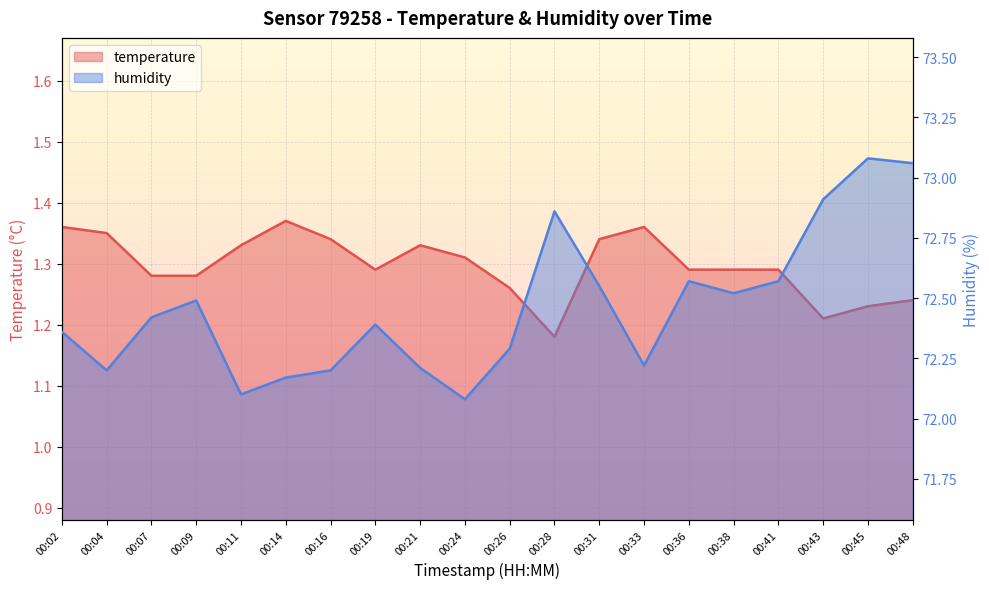

True or false: humidity and temperature cross at least once.

False